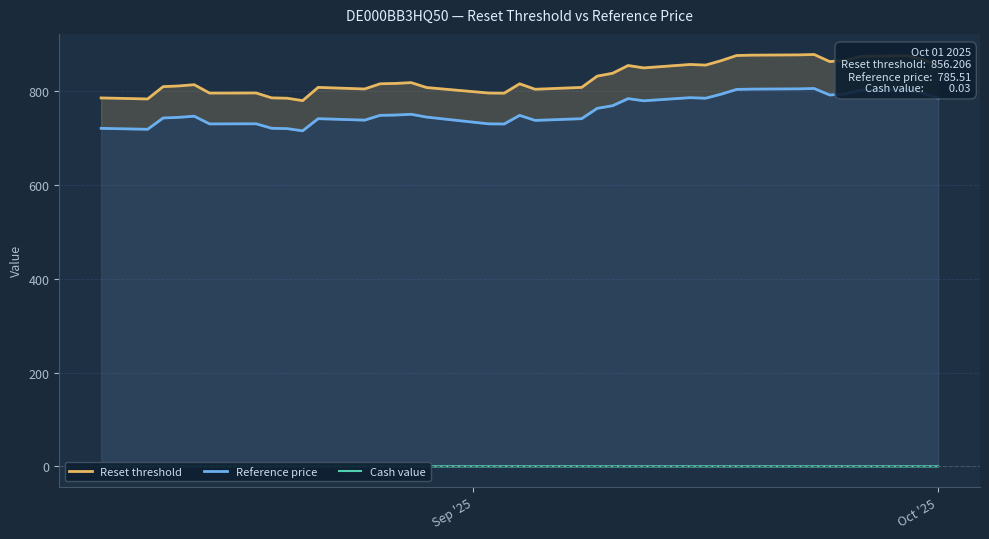

True or false: Reference price and Reset threshold intersect in this chart.

False